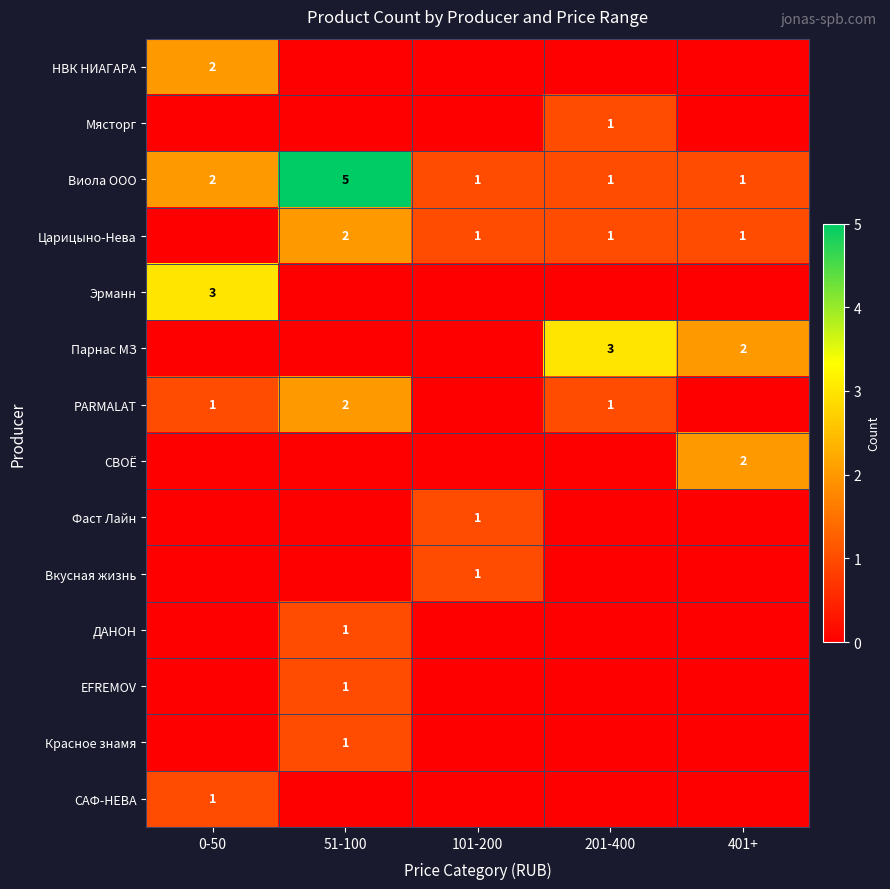

At which category does the chart reach its minimum across all series?

51-100